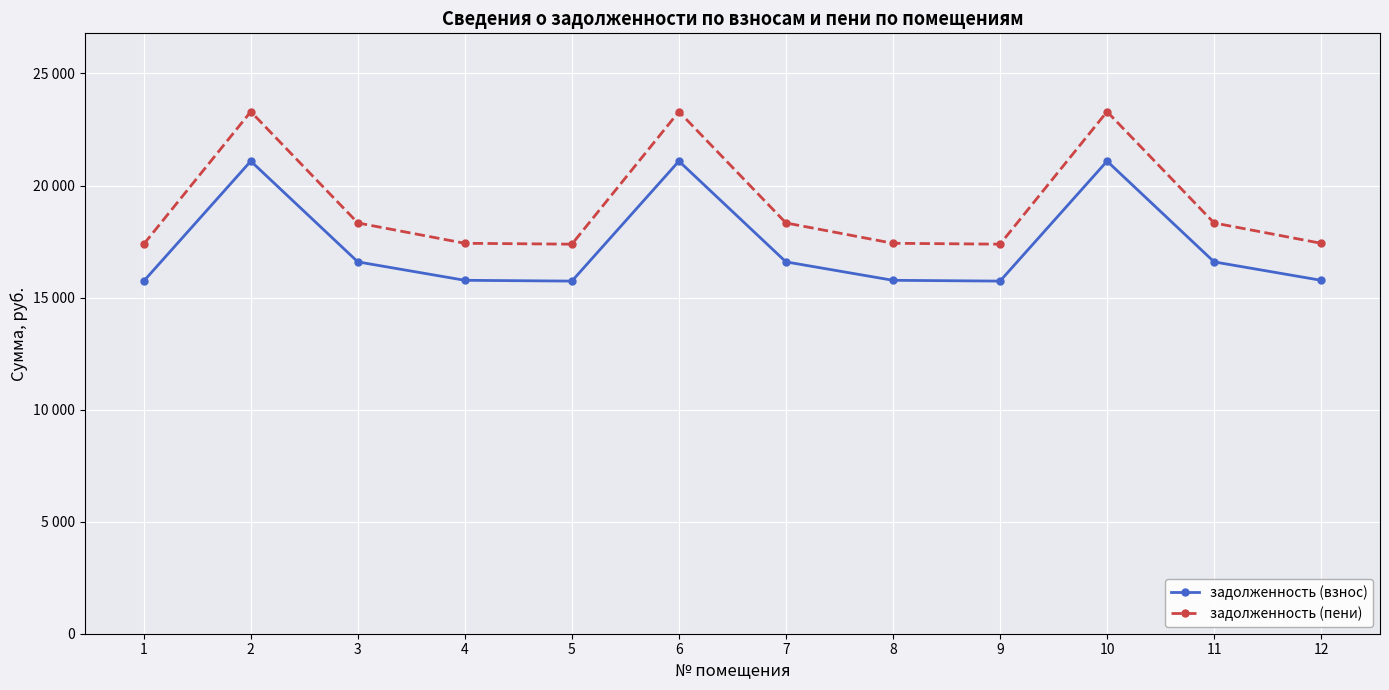

What is the difference between the highest and lowest values at 9?

1647.9